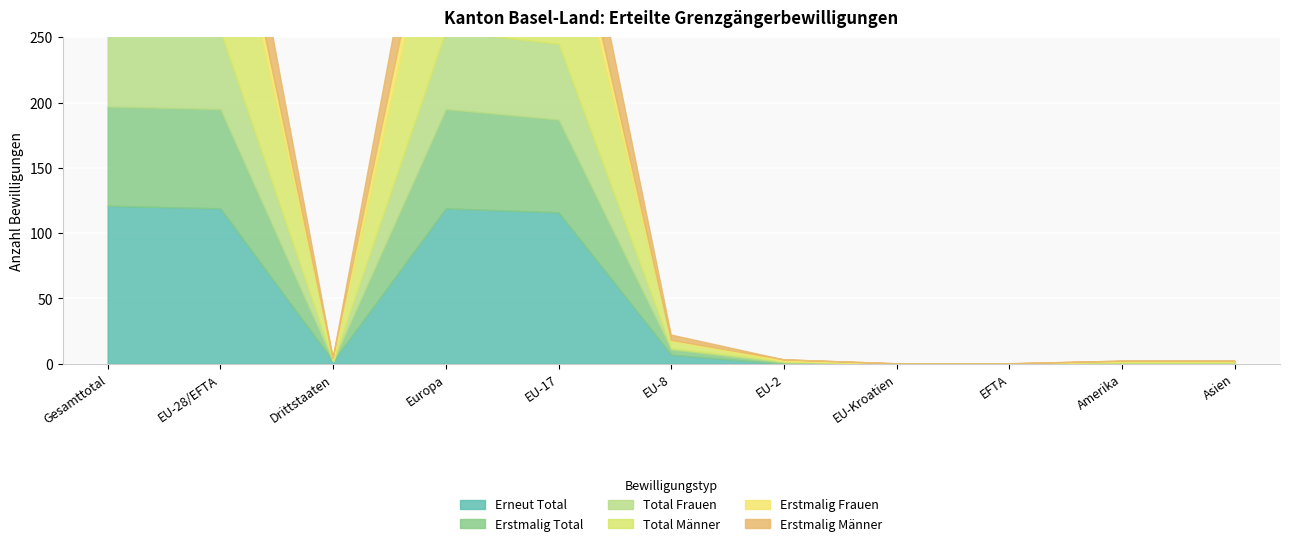

Reading left to right, list all the values displayed in this chart.

Erneut Total: Gesamttotal=121	EU-28/EFTA=119	Drittstaaten=2	Europa=119	EU-17=116	EU-8=7	EU-2=0	EU-Kroatien=0	EFTA=0	Amerika=1	Asien=1
Erstmalig Total: Gesamttotal=76	EU-28/EFTA=76	Drittstaaten=0	Europa=76	EU-17=71	EU-8=4	EU-2=1	EU-Kroatien=0	EFTA=0	Amerika=0	Asien=0
Total Frauen: Gesamttotal=60	EU-28/EFTA=60	Drittstaaten=0	Europa=60	EU-17=58	EU-8=1	EU-2=1	EU-Kroatien=0	EFTA=0	Amerika=0	Asien=0
Total Männer: Gesamttotal=137	EU-28/EFTA=135	Drittstaaten=2	Europa=135	EU-17=129	EU-8=6	EU-2=0	EU-Kroatien=0	EFTA=0	Amerika=1	Asien=1
Erstmalig Frauen: Gesamttotal=24	EU-28/EFTA=24	Drittstaaten=0	Europa=24	EU-17=23	EU-8=0	EU-2=1	EU-Kroatien=0	EFTA=0	Amerika=0	Asien=0
Erstmalig Männer: Gesamttotal=52	EU-28/EFTA=52	Drittstaaten=0	Europa=52	EU-17=48	EU-8=4	EU-2=0	EU-Kroatien=0	EFTA=0	Amerika=0	Asien=0